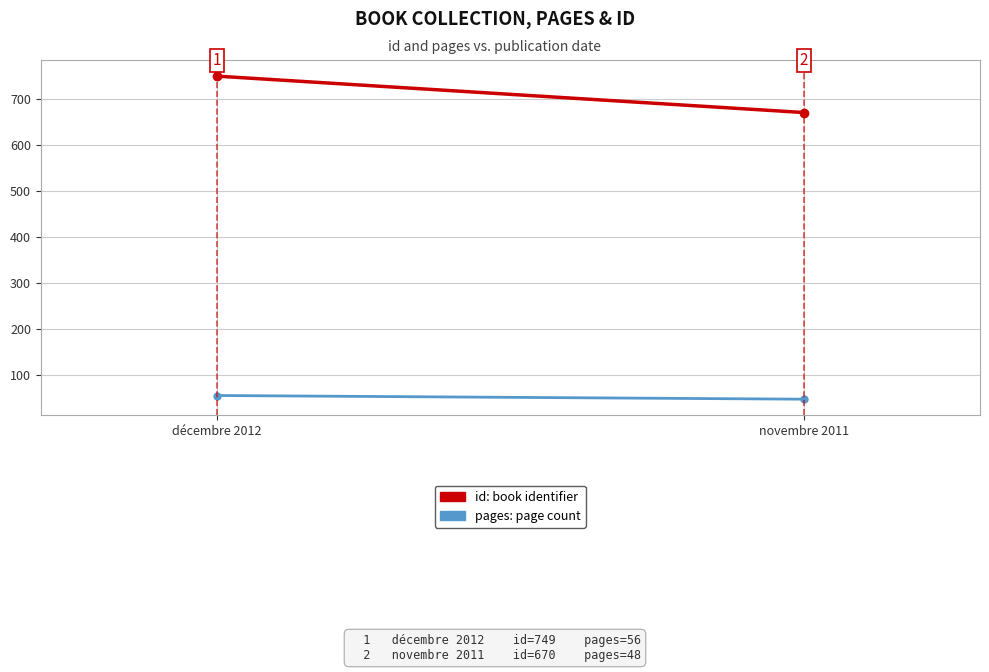

What is the value of the id point at the 2nd from the left?

670